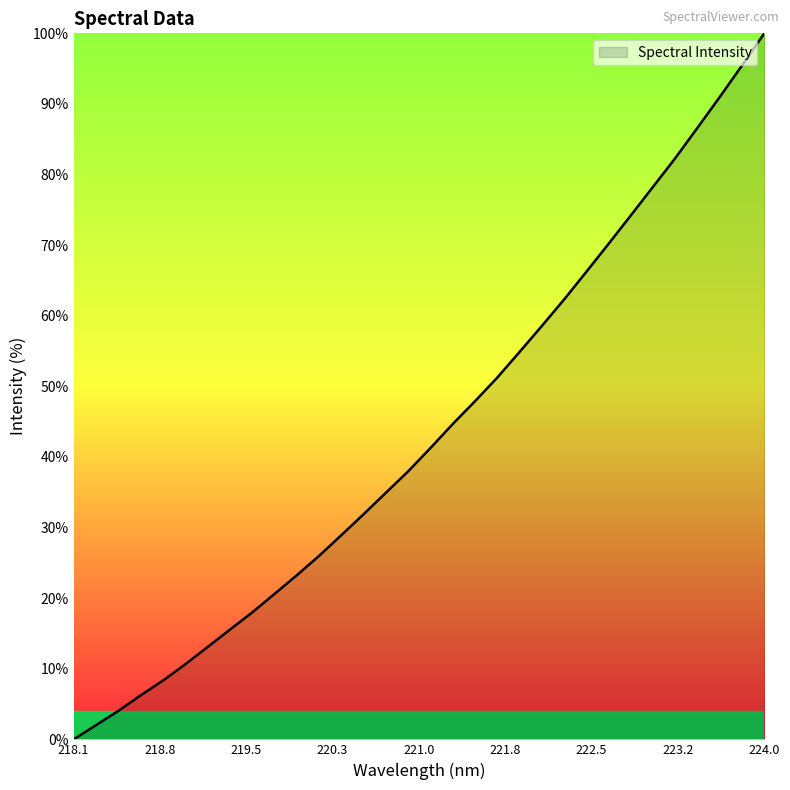

At which label is the value closest to 50?

221.6902